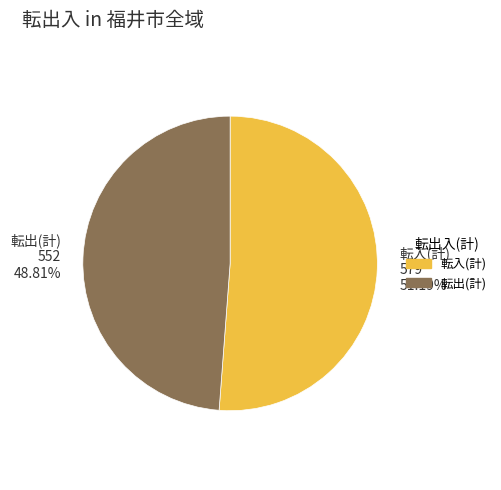

Which slice is the smallest?

転出(計) 552 48.81%